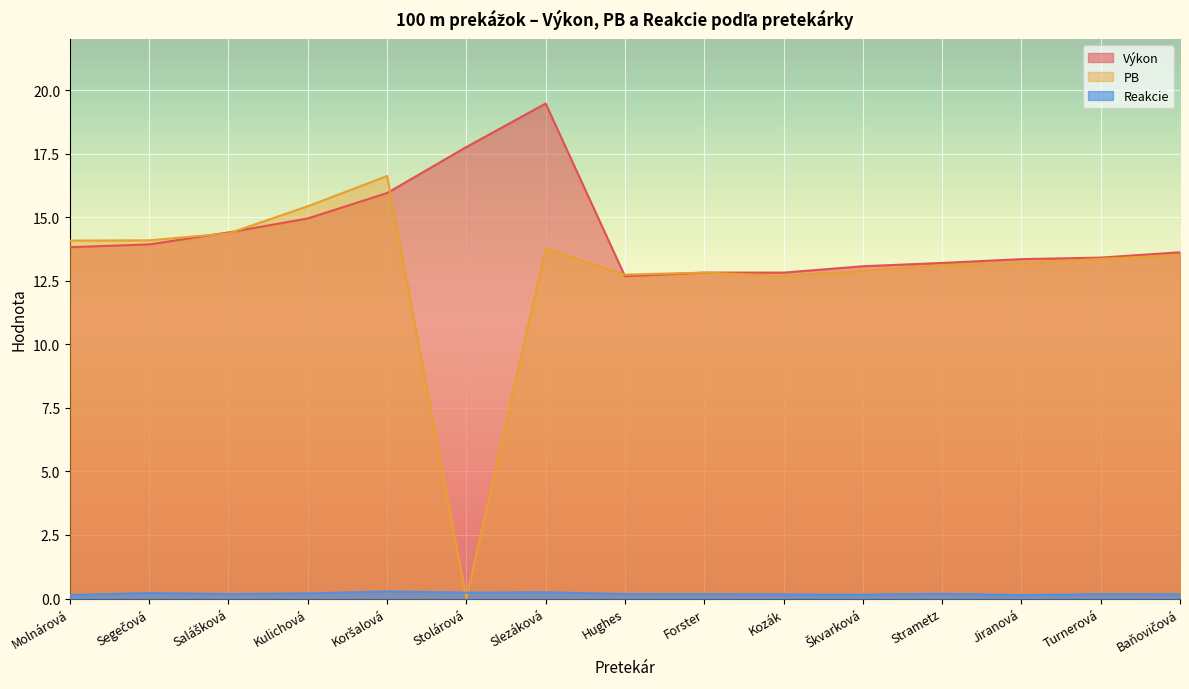

What is the sum of all Reakcie values?

2.8